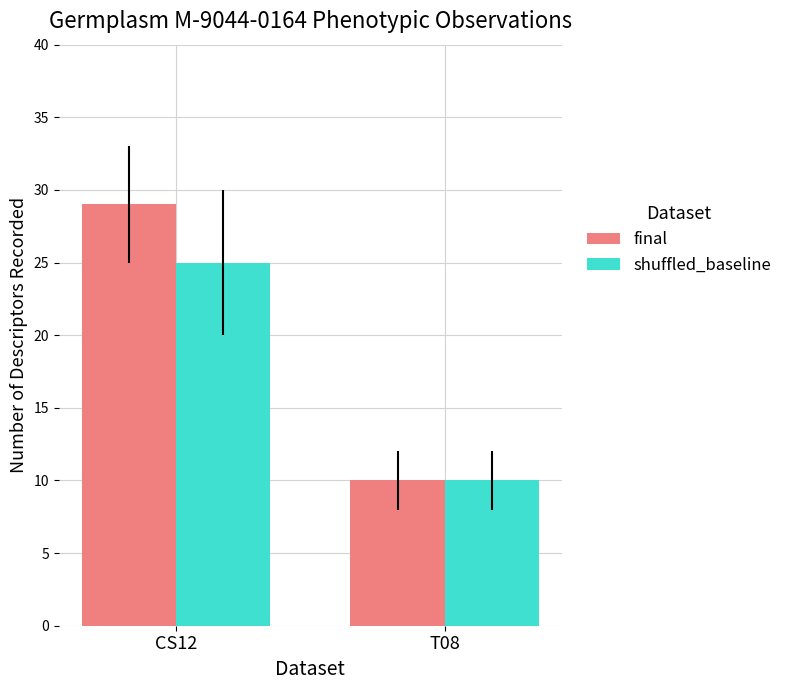

Does the chart contain stacked bars?

No